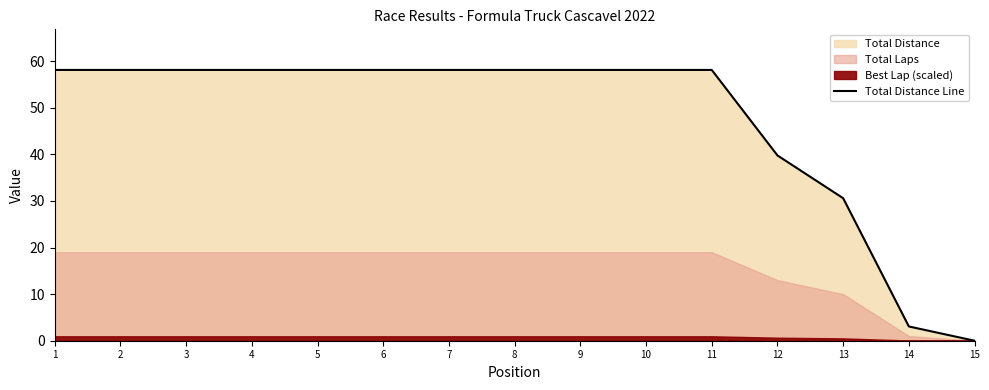

Does the chart display data point markers on the line(s)?

No